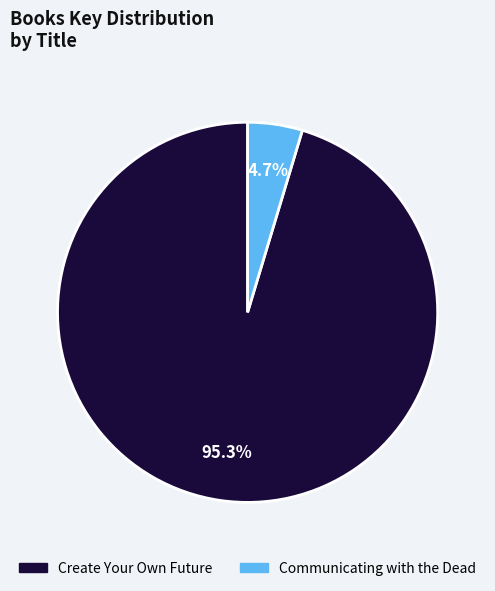

To the nearest percent, what is the average slice percentage?

50%